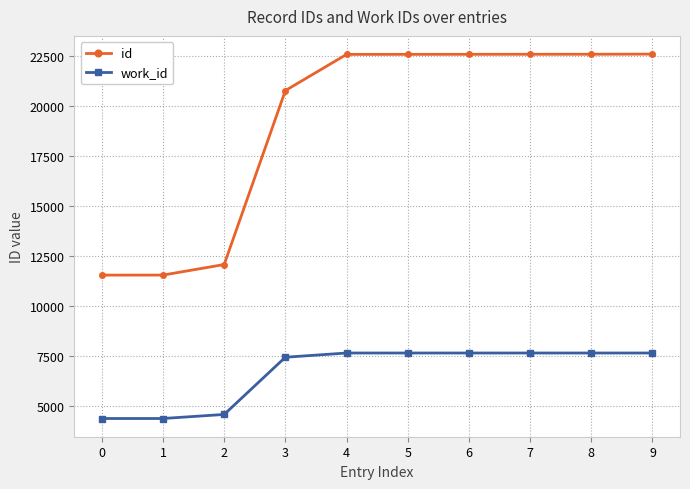

True or false: id has a value of 13484 at 5.

False